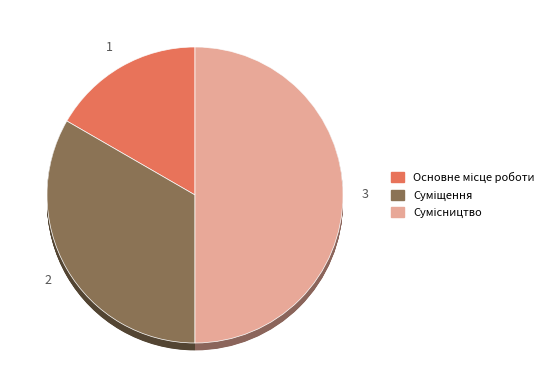

Which category has the biggest portion of the pie?

Сумісництво